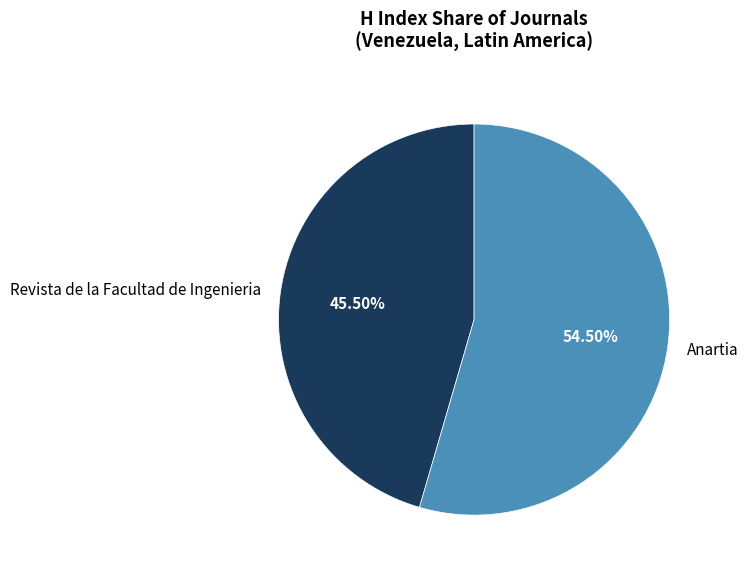

Rank the categories by value from lowest to highest.

Revista de la Facultad de Ingenieria, Anartia